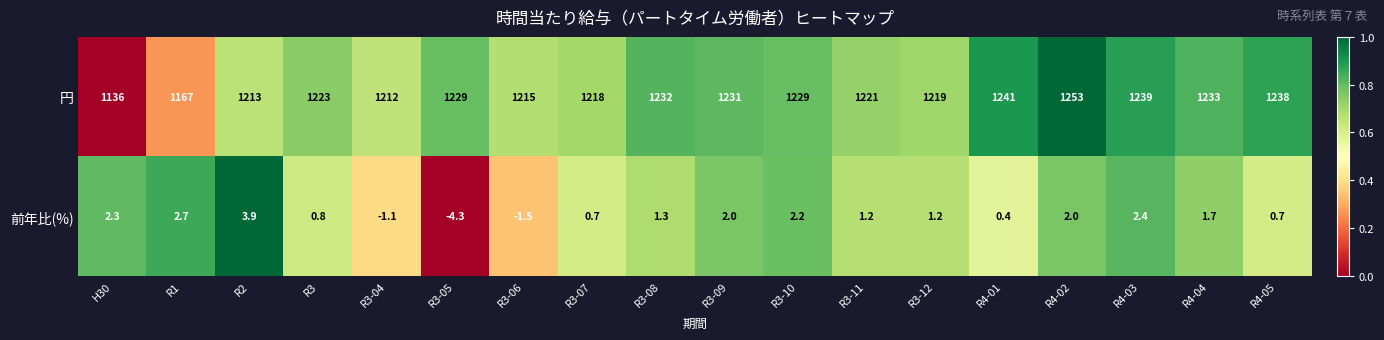

How many values in the 円 series are below 1229?

9